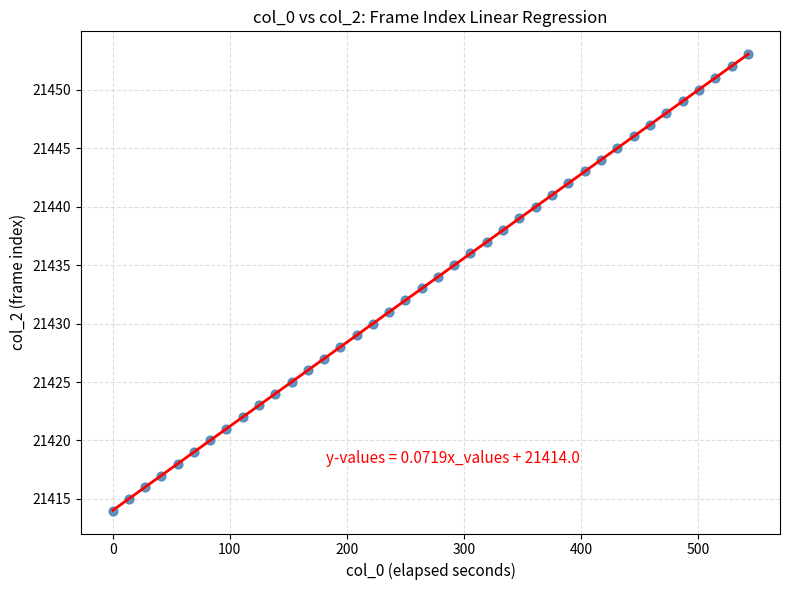

What is the range of Y values (max minus min)?

39